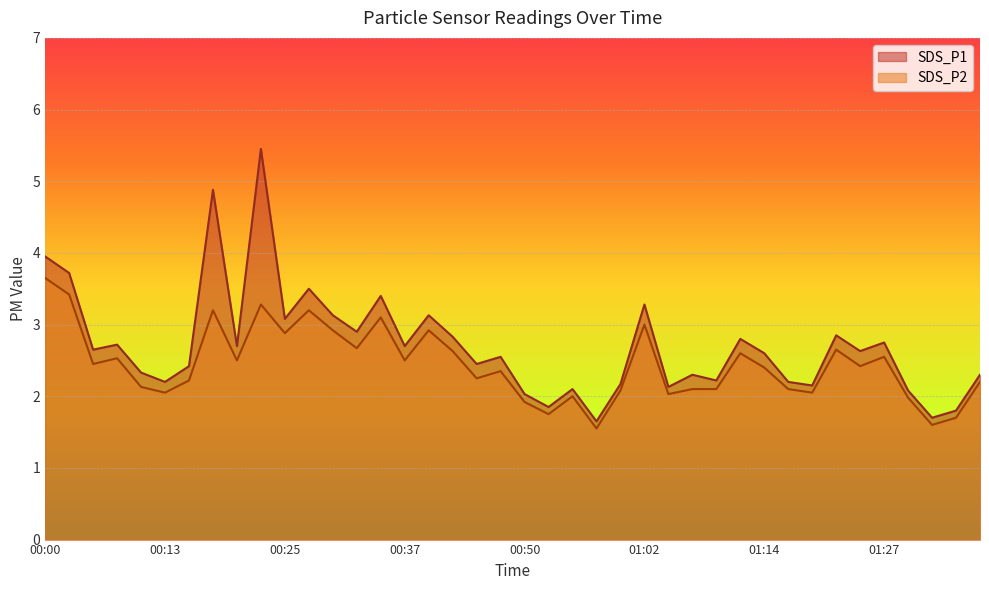

Which series has the largest total across all categories?

SDS_P1